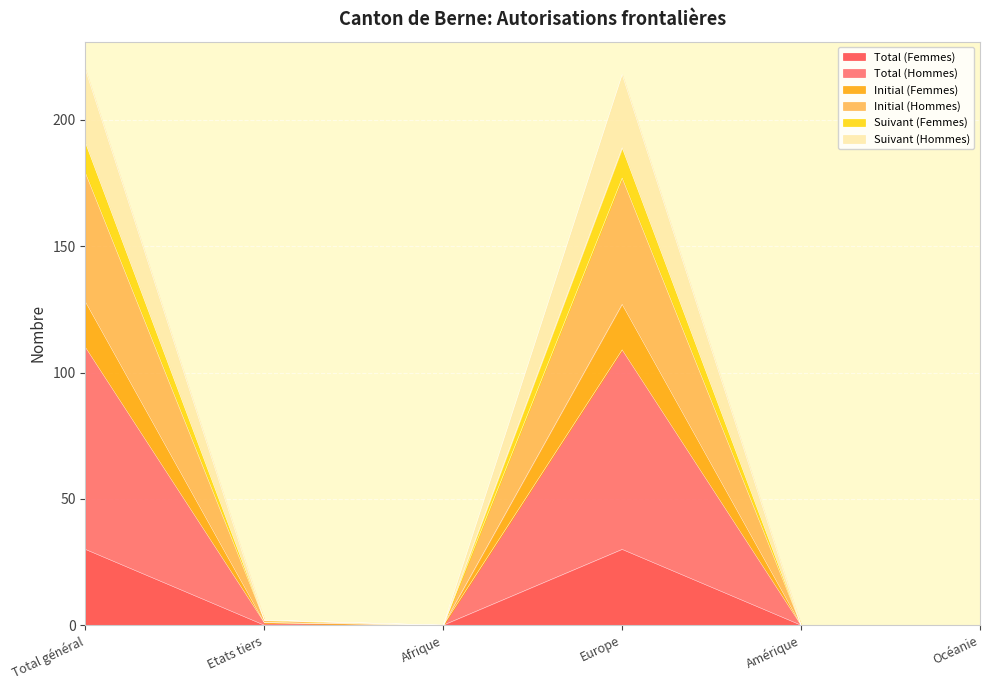

What is the highest value of the Total (Femmes) series?

30